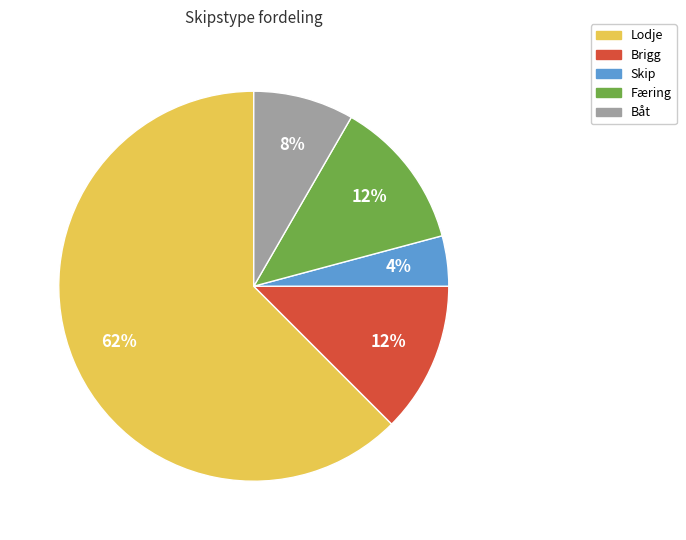

To the nearest percent, what is the average slice percentage?

20%